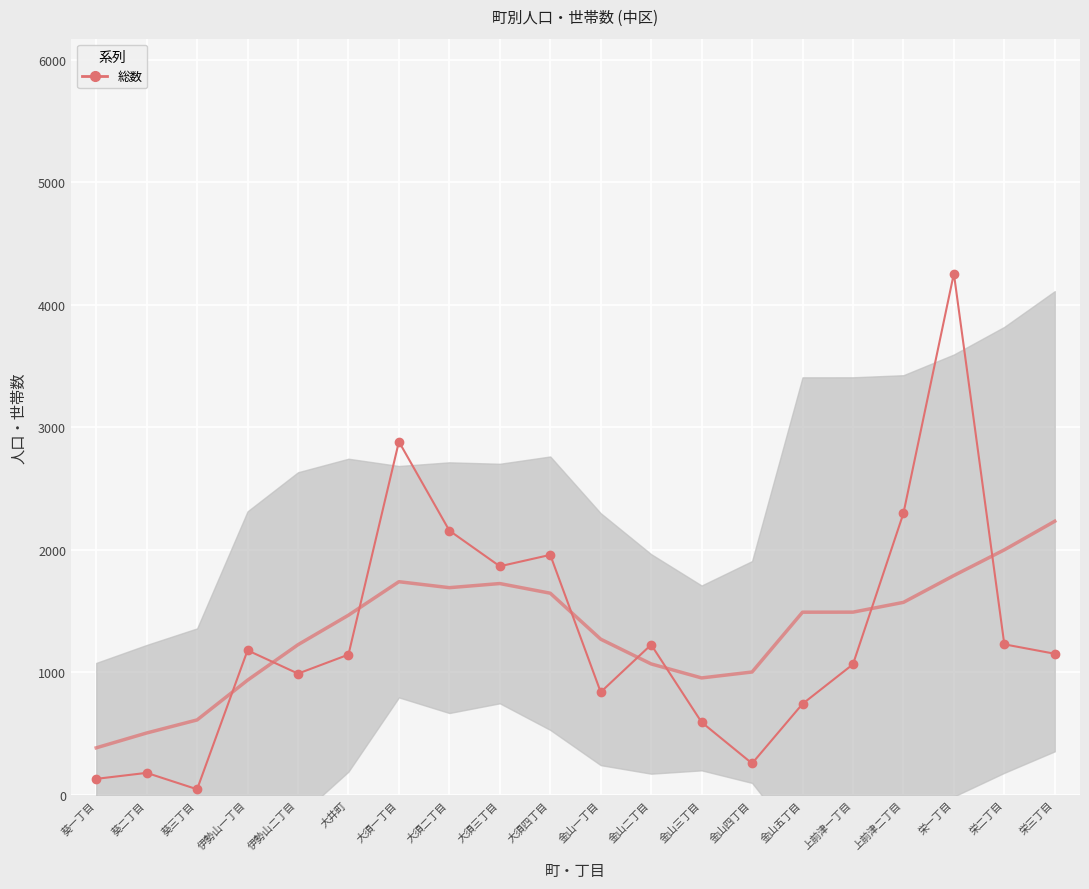

Which label corresponds to the largest value in the chart?

栄一丁目